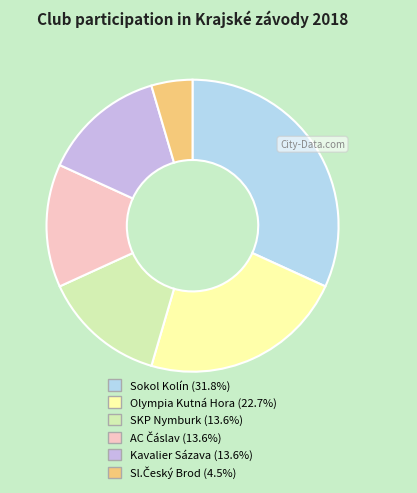

Is the sum of Olympia Kutná Hora and Kavalier Sázava greater than half?

No